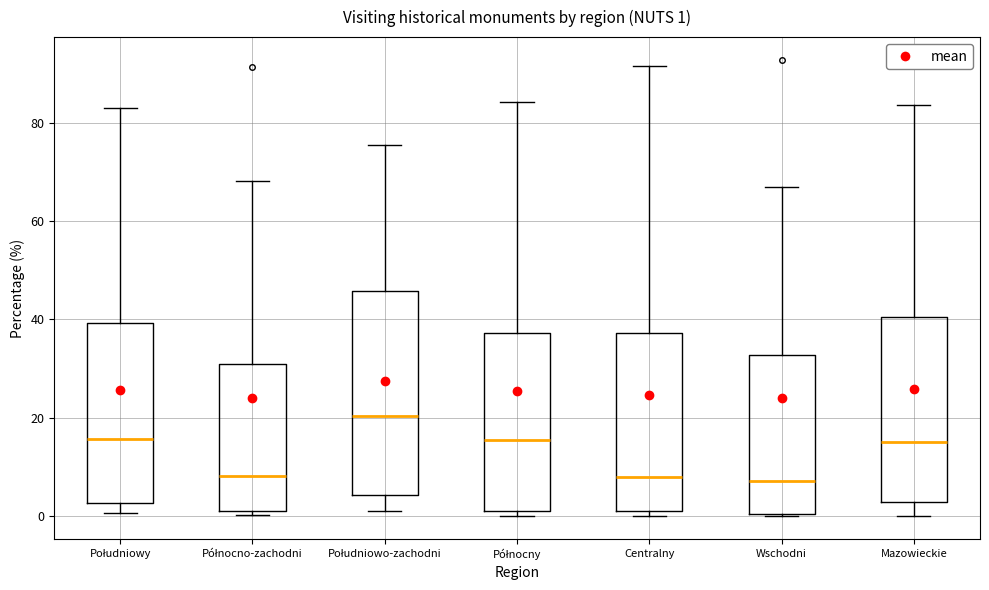

Which box is the tallest, from its lower edge to its upper edge?

Południowo-zachodni